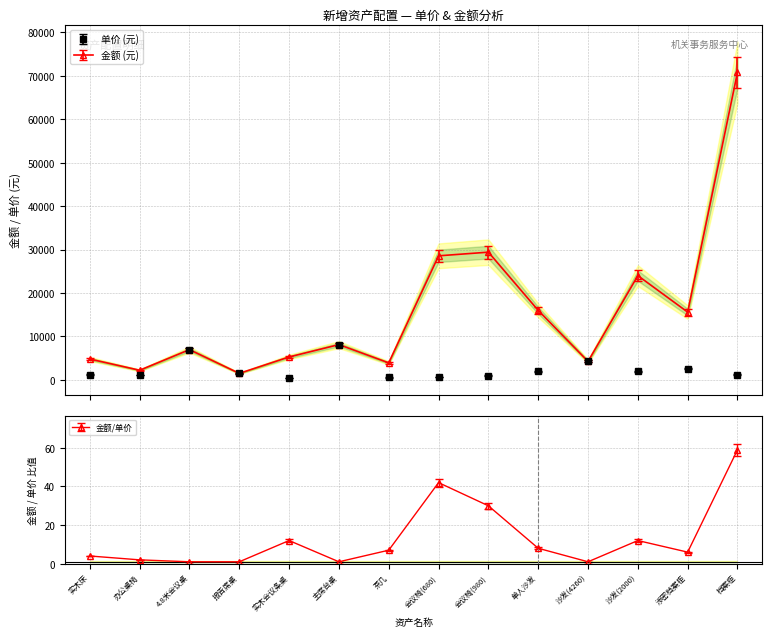

Reading right to left, transcribe all the data shown in this chart.

单价 (元): 1200	2600	2000	4260	2000	980	680	560	8120	440	1500	6960	1110	1200
金额 (元): 70800	15600	24000	4260	16000	29400	28560	3920	8120	5280	1500	6960	2220	4800